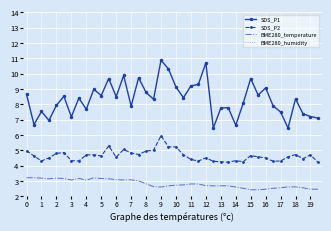

True or false: BME280_humidity and BME280_temperature cross at least once.

False